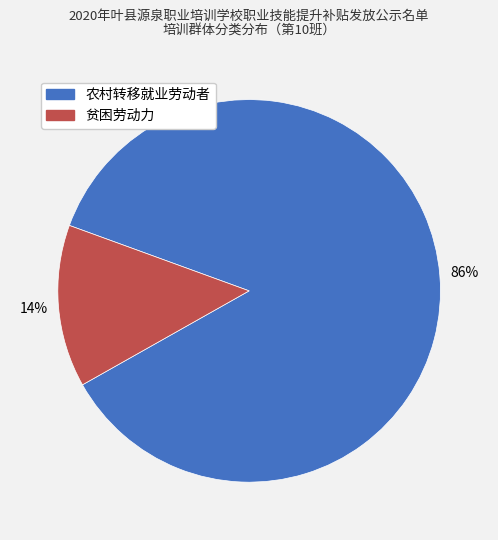

Which slice is the smallest?

贫困劳动力